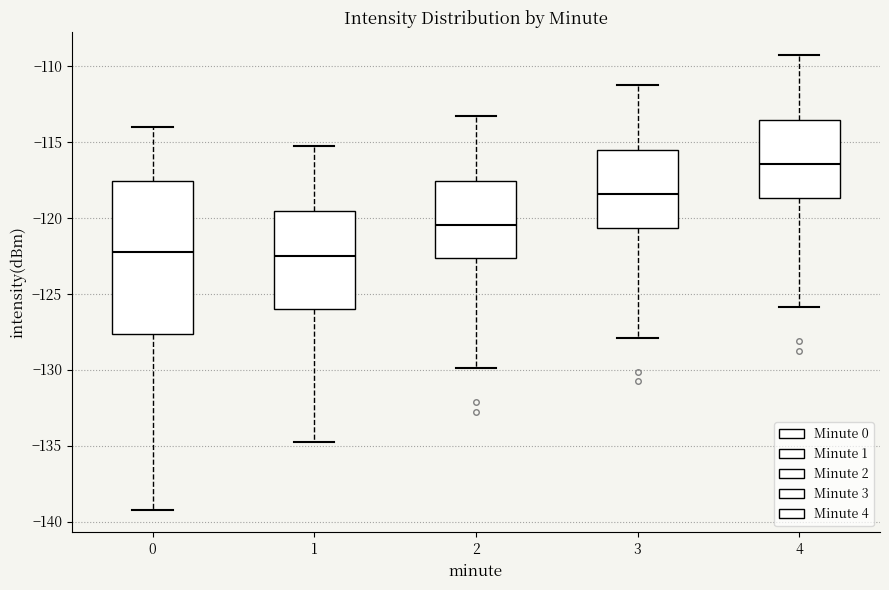

Where does the median line of the box at x = 3 sit on the y-axis? The values are not printed on the chart, so give them approximately, as read against the axis.

-118.5